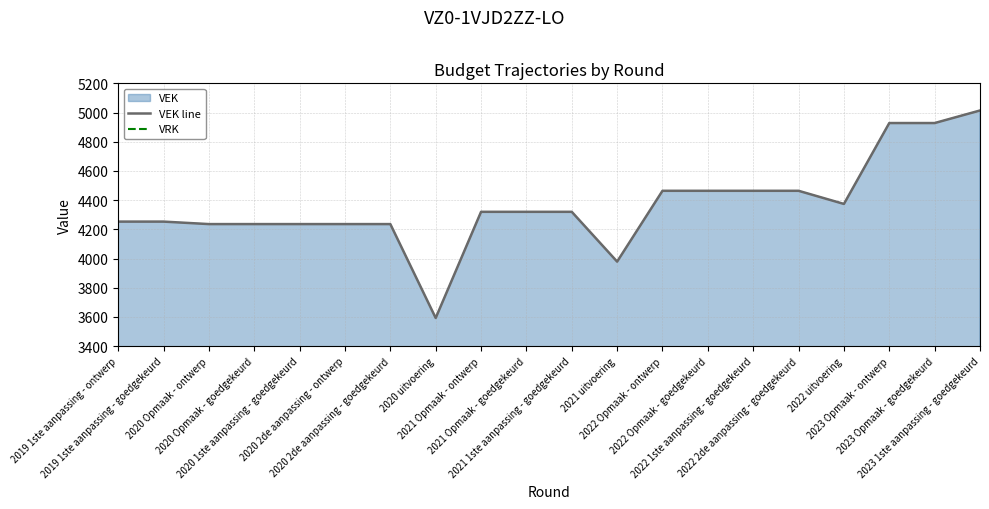

What is the value of the VEK line point at the 2nd from the left?

4253